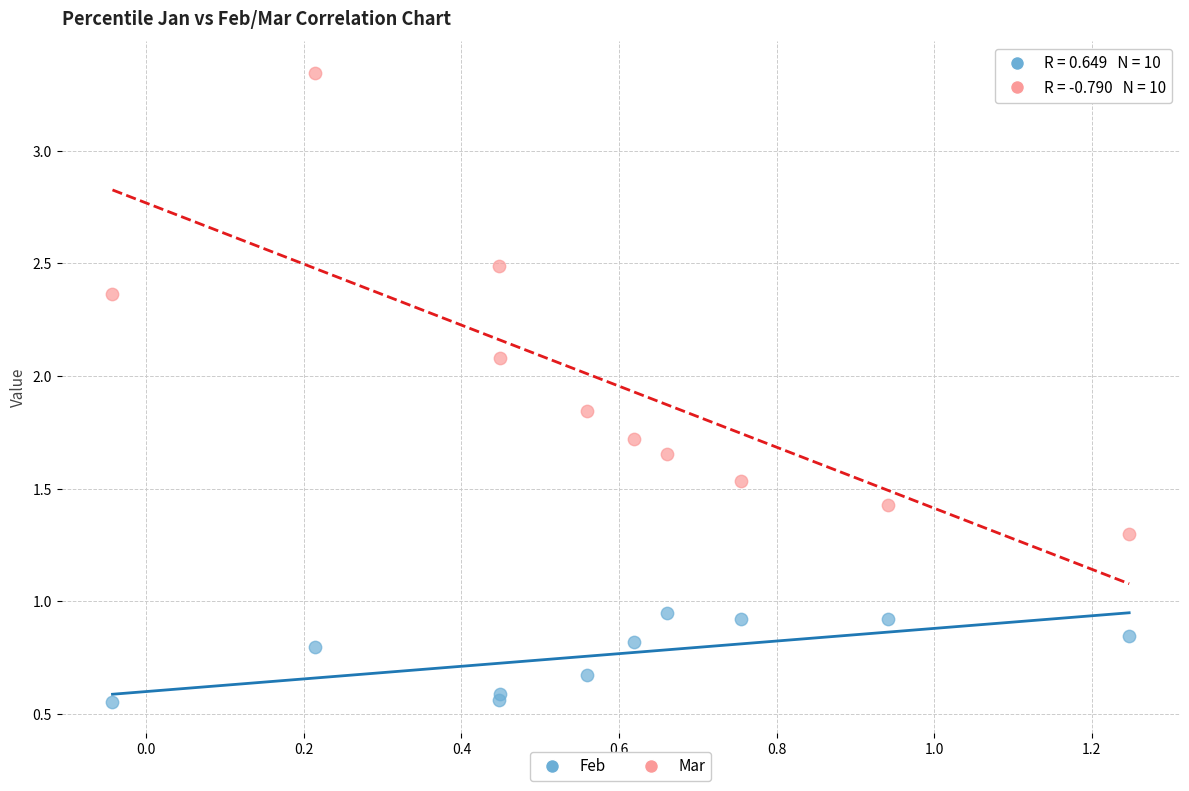

In the Mar series, what Y value is closest to 2?

2.1